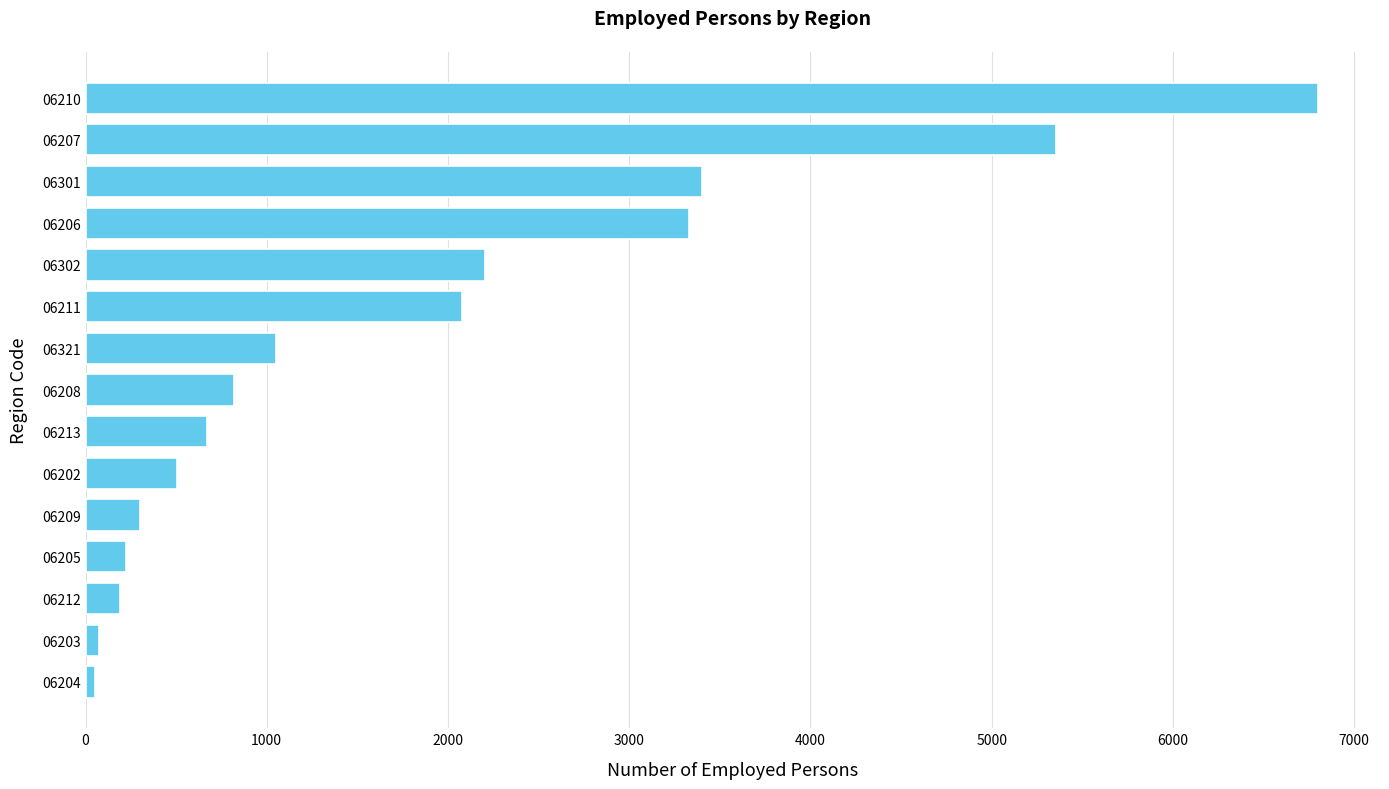

What value does the data have at 06206?

3329